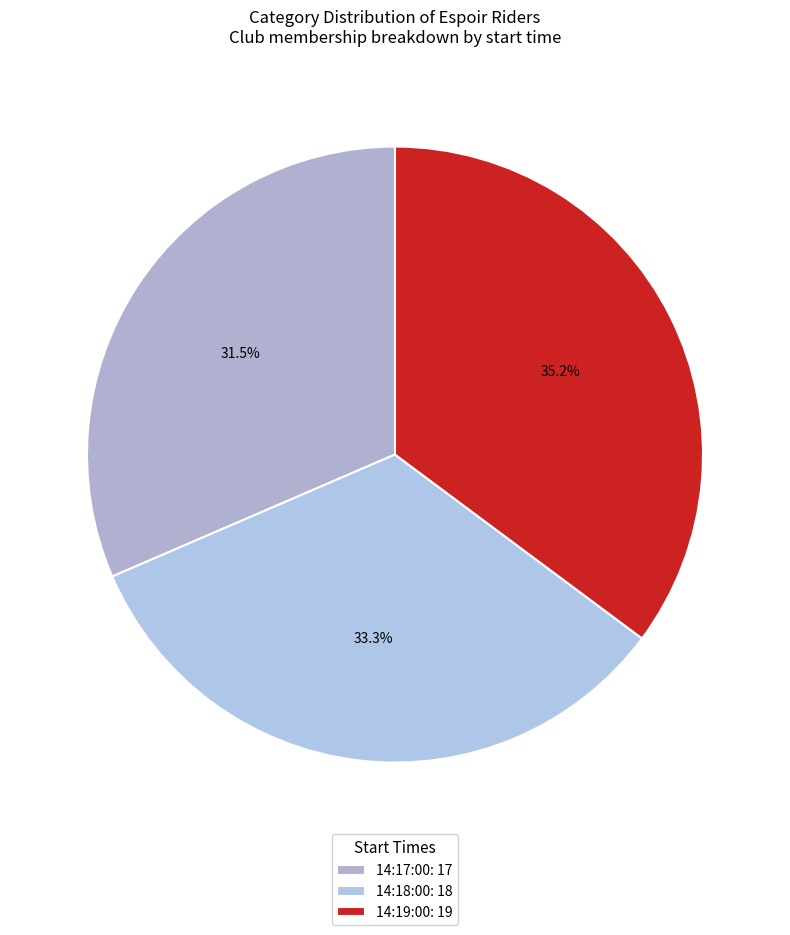

What percentage is the 14:17:00 slice, to the nearest percent?

31%